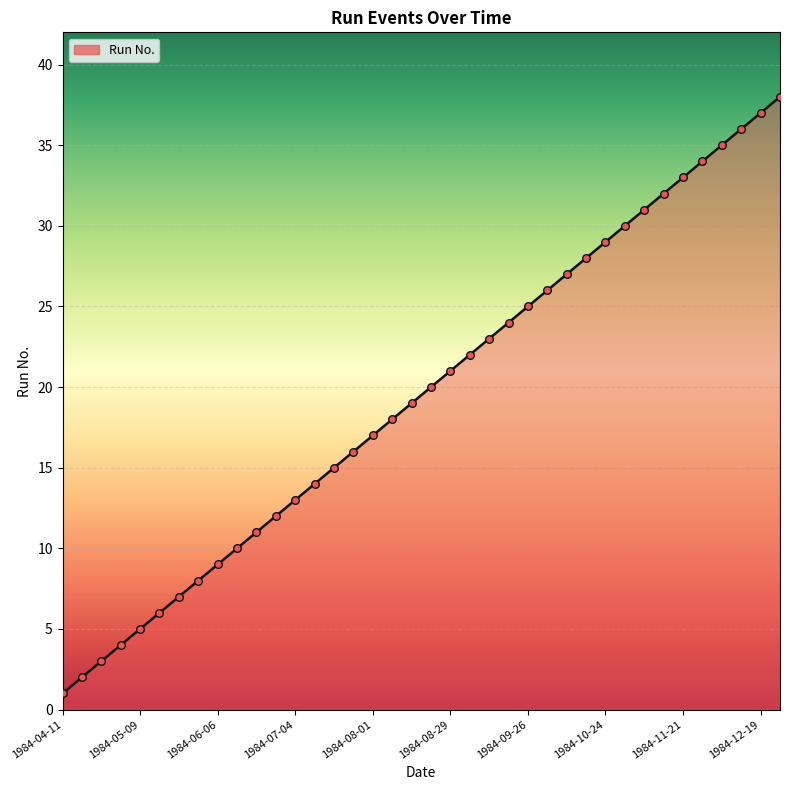

What is the greatest value displayed?

38